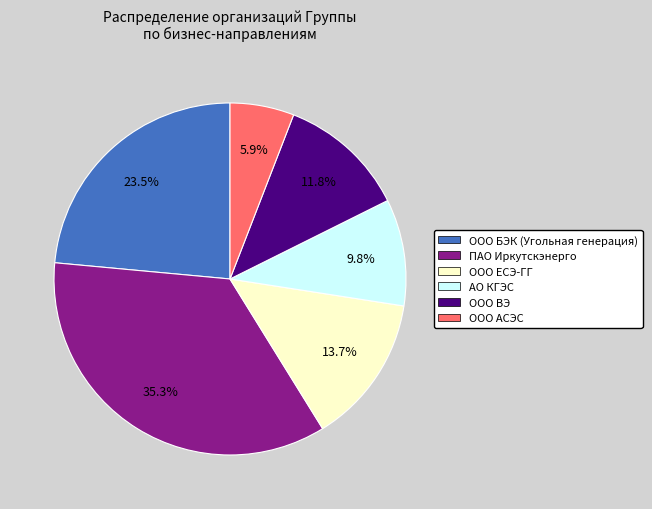

The ООО ВЭ slice represents 17% of the pie. True or false?

False